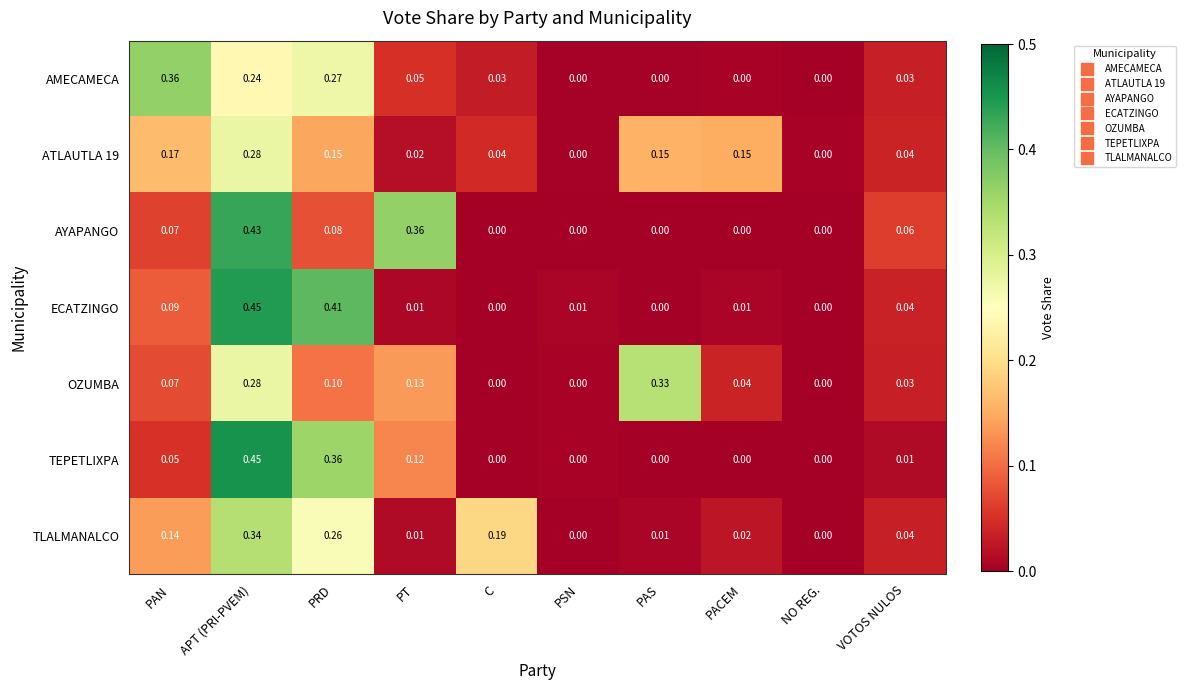

Which series has the largest total across all categories?

ECATZINGO